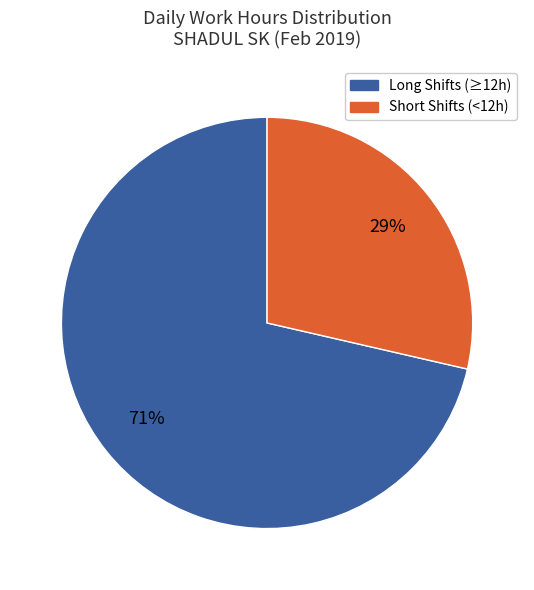

To the nearest percent, what is the average slice percentage?

50%